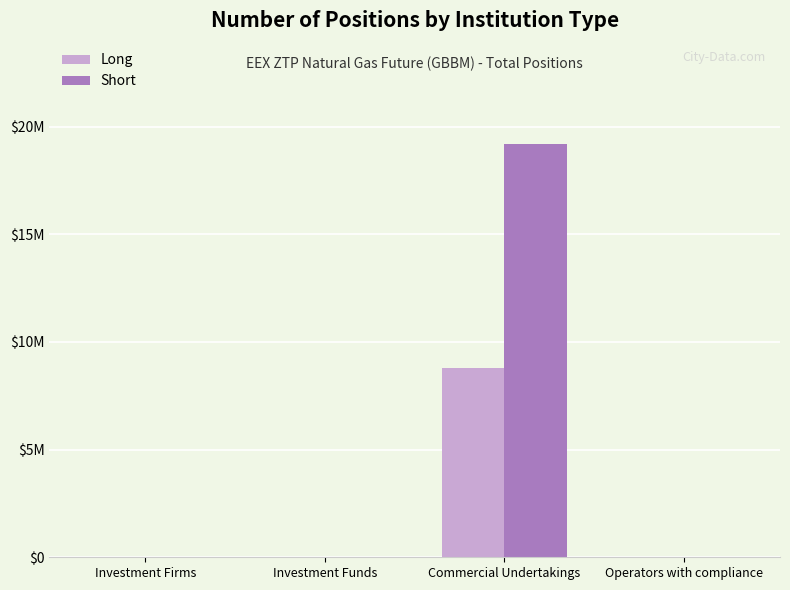

At which category is the sum across all series the highest?

Commercial Undertakings